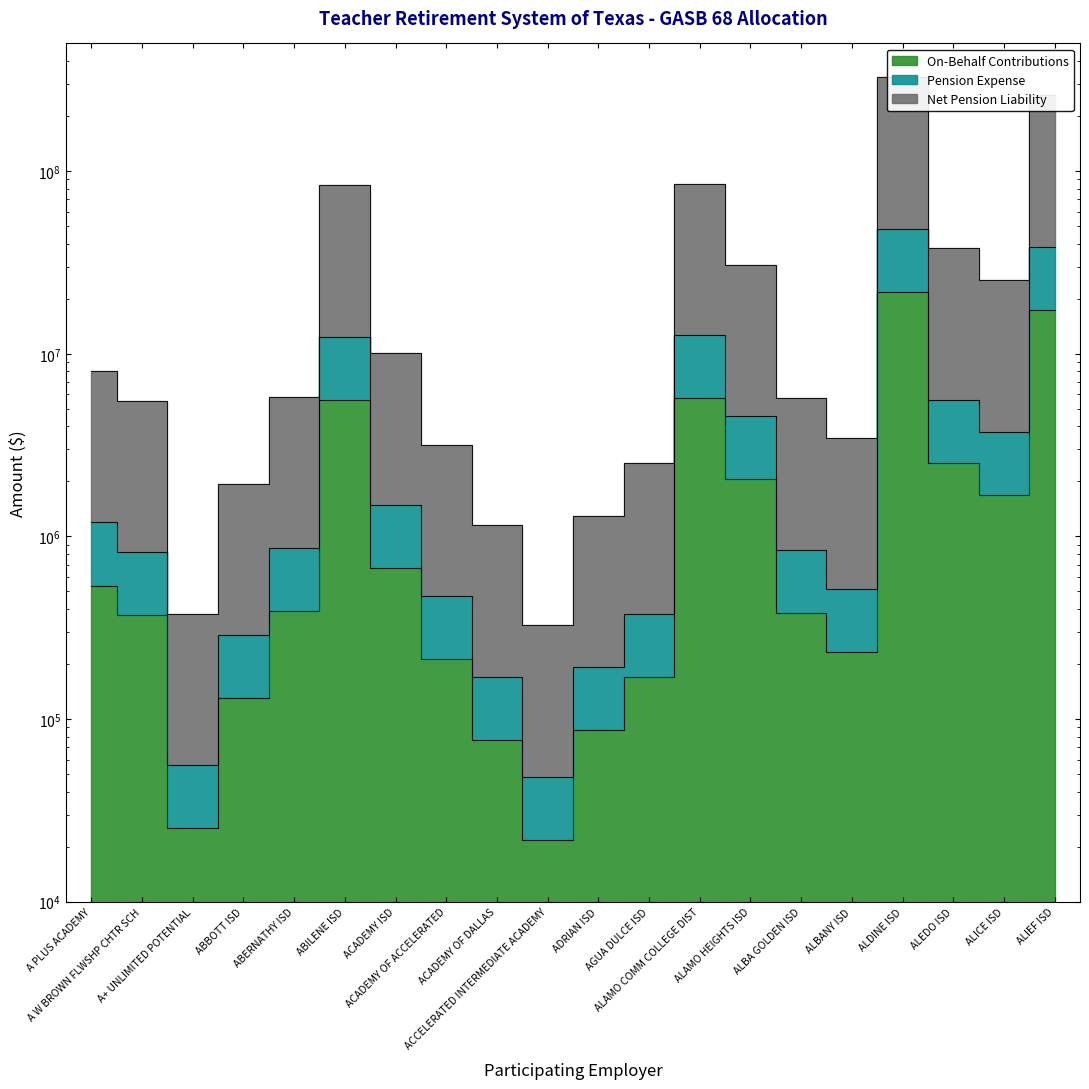

What is the difference between the maximum and minimum values in the Net Pension Liability series?

325227604